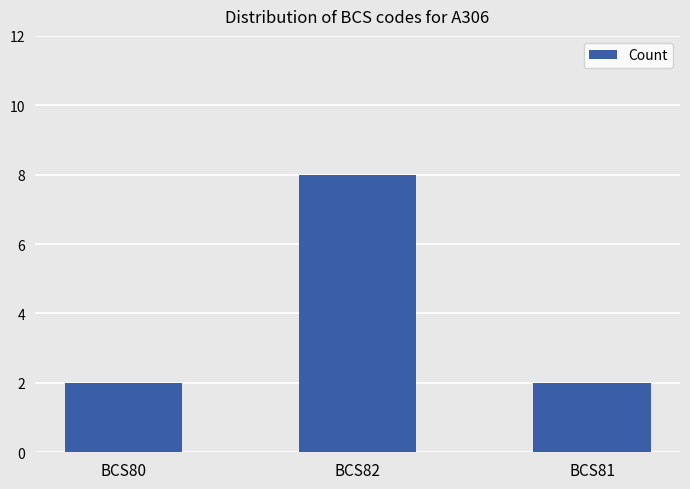

Reading left to right, list all the values displayed in this chart.

2	8	2